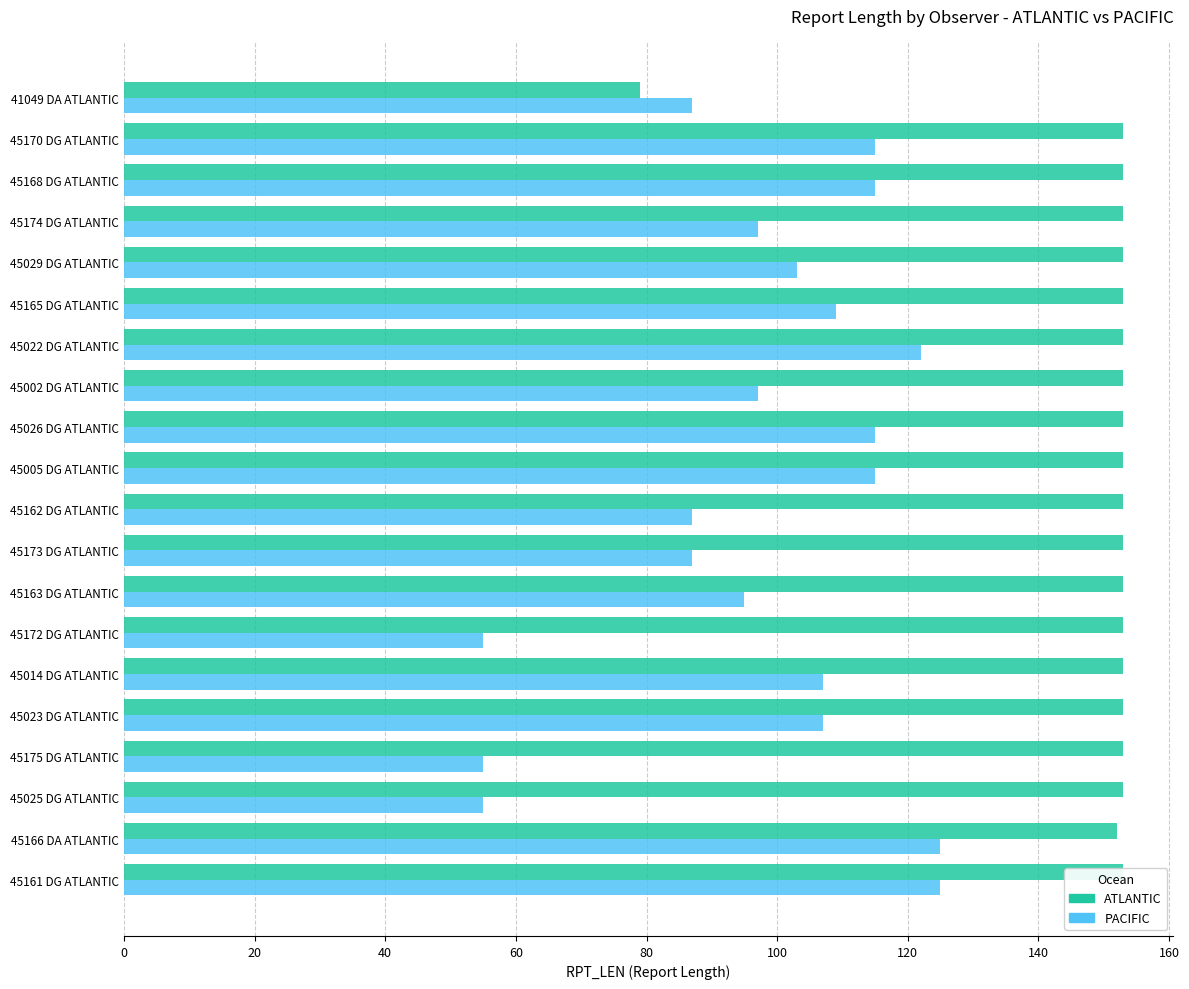

Rank the series at 45175 DG ATLANTIC from lowest to highest value.

PACIFIC, ATLANTIC